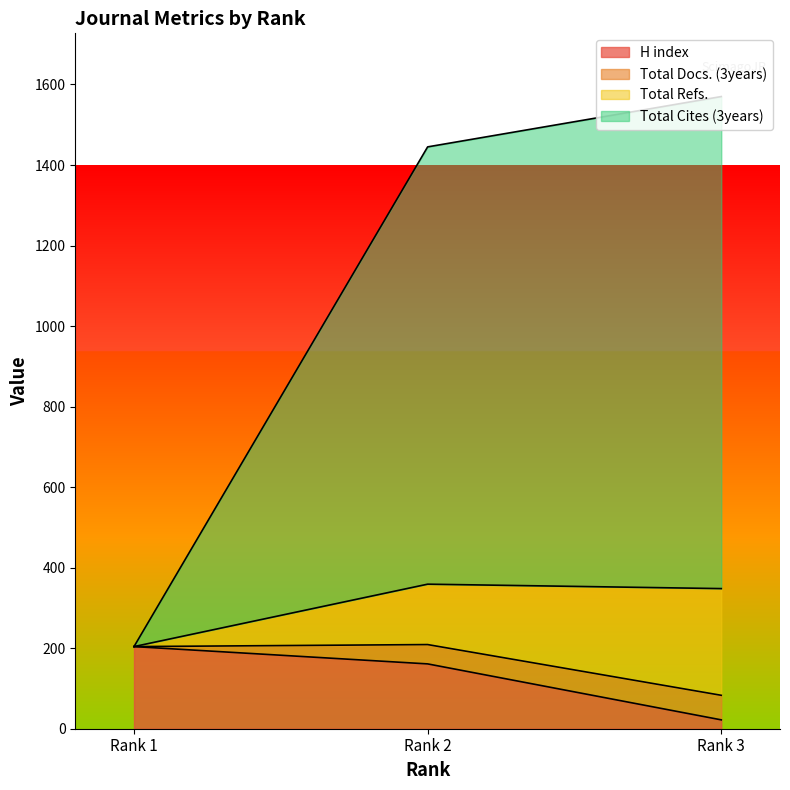

How many lines are shown in the chart?

4